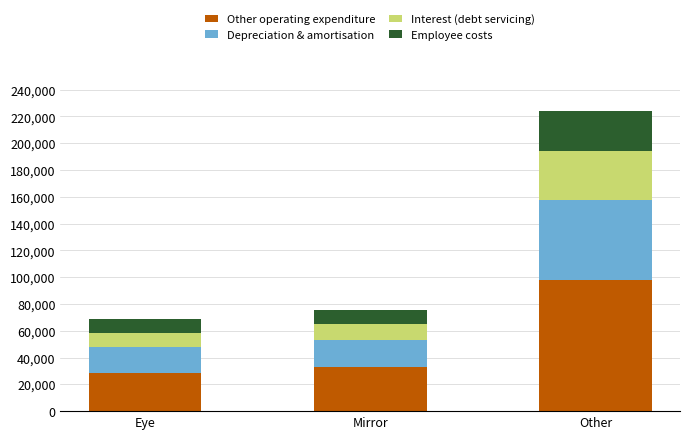

What is the lowest value of the Other operating expenditure series?

28151